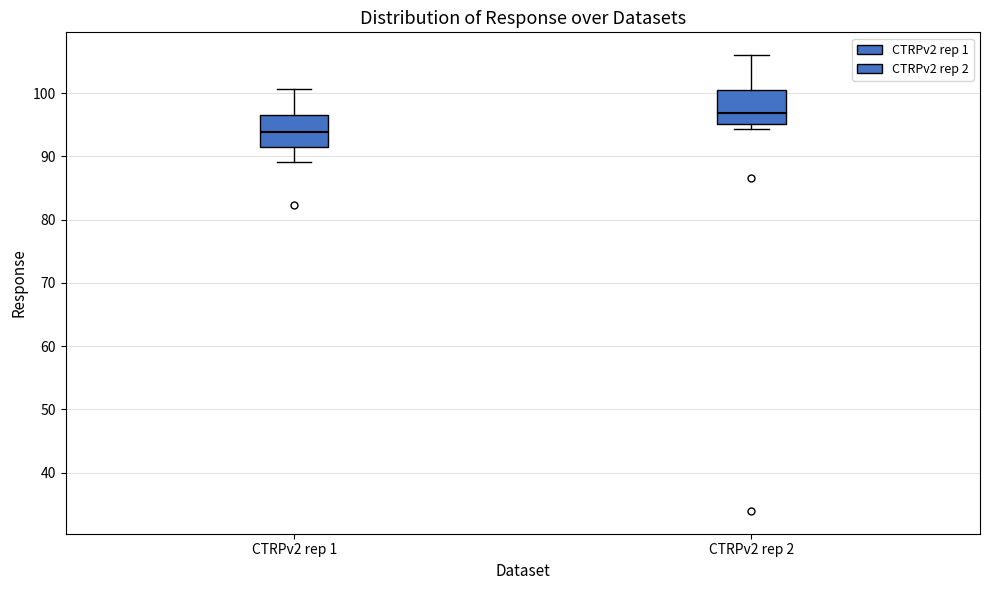

Where is the lower edge of the box for CTRPv2 rep 1 on the y-axis? The values are not printed on the chart, so give them approximately, as read against the axis.

91